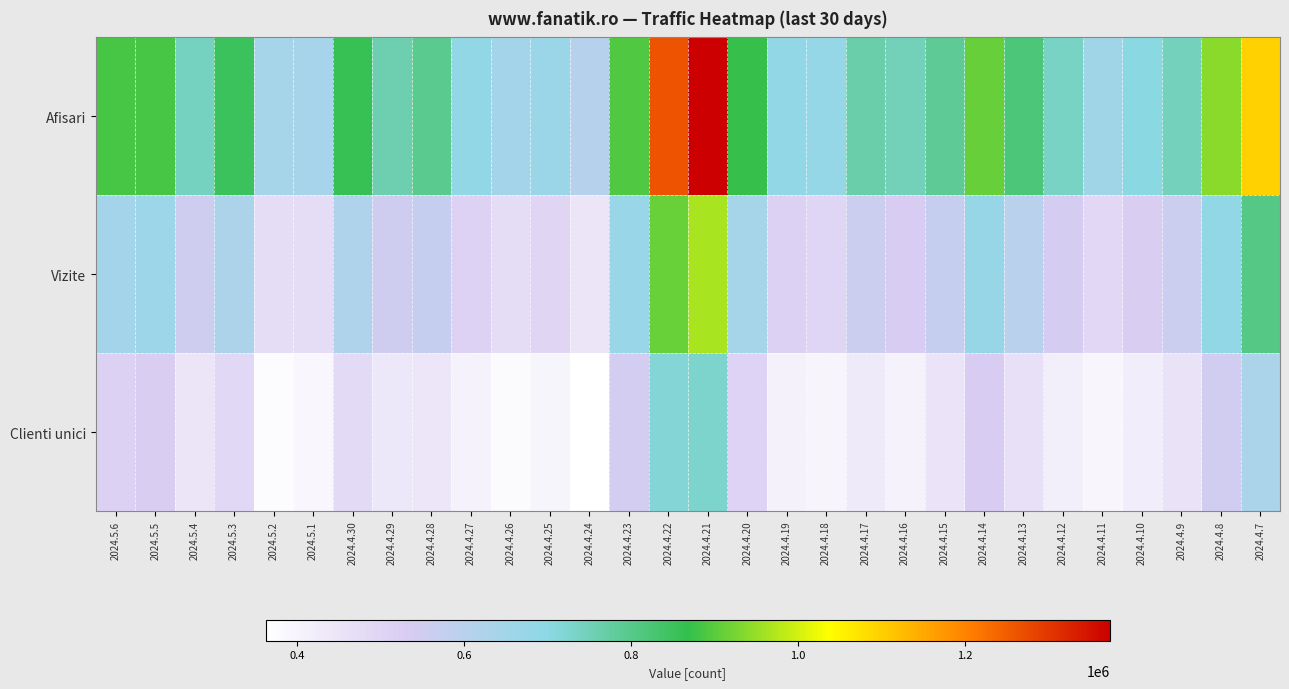

How many data points does each series have?

30